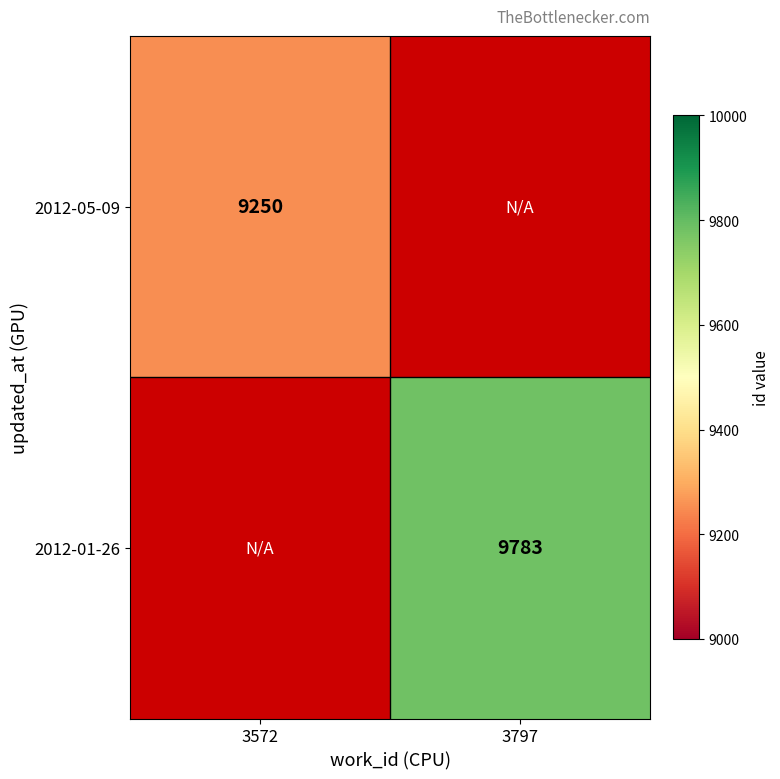

The value of 2012-05-09 at 3572 is 9250. True or false?

True